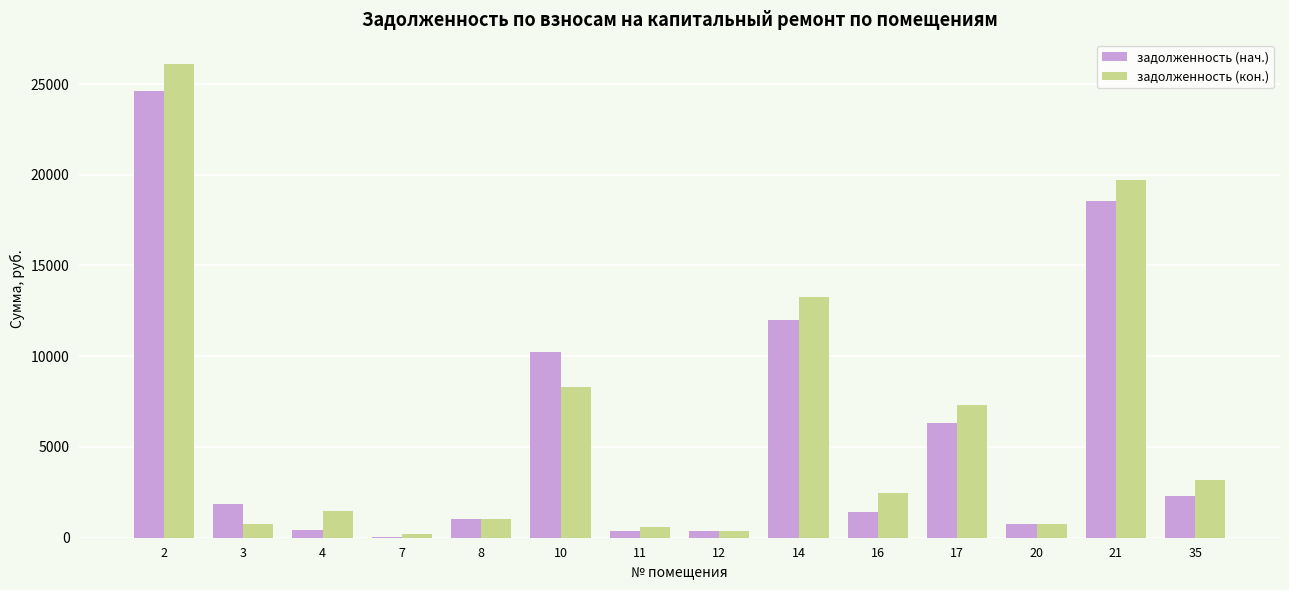

What is the approximate value of задолженность (нач.) at 10?

10226.0